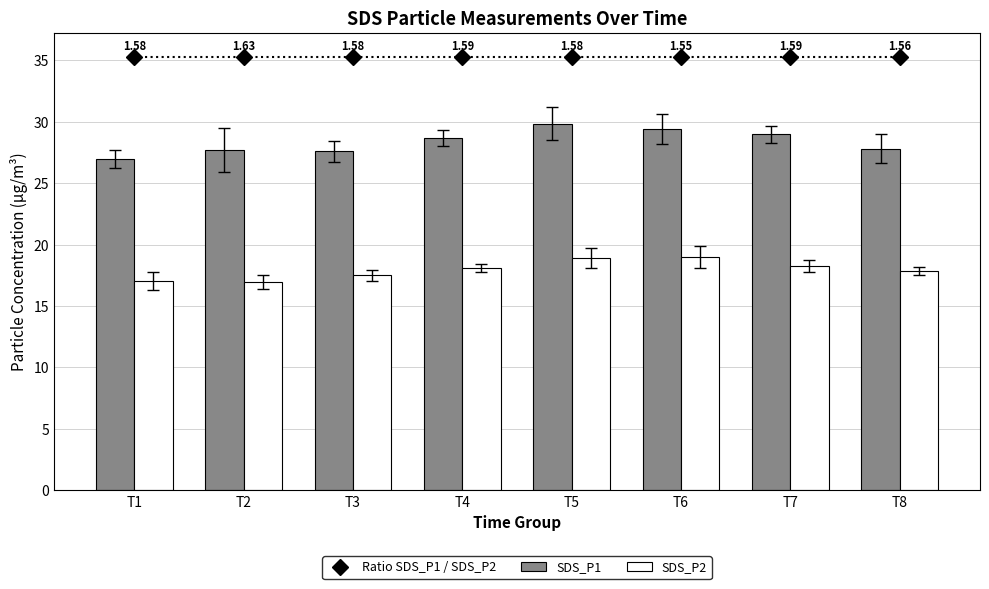

The value of SDS_P1 at T7 is 29.0. True or false?

True